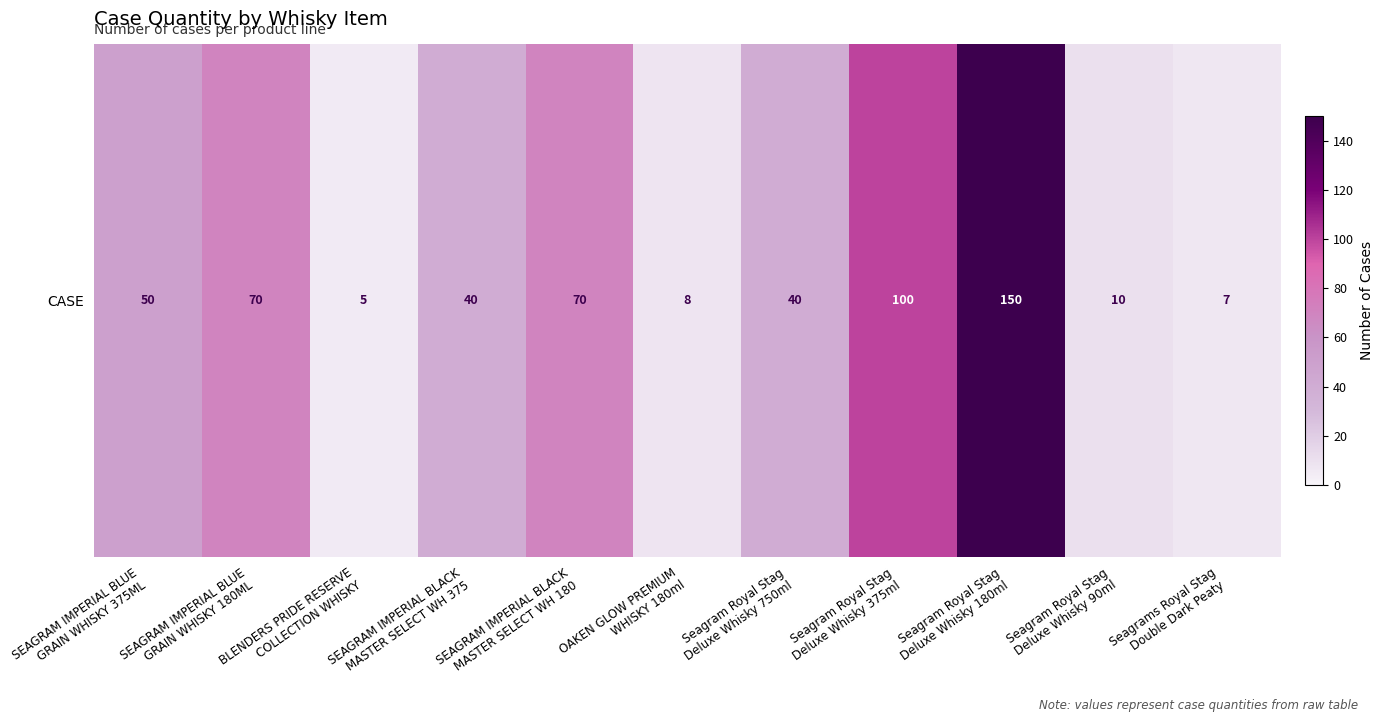

Approximately how many times larger is the value at SEAGRAM IMPERIAL BLUE
GRAIN WHISKY 375ML compared to Seagrams Royal Stag
Double Dark Peaty?

7.1